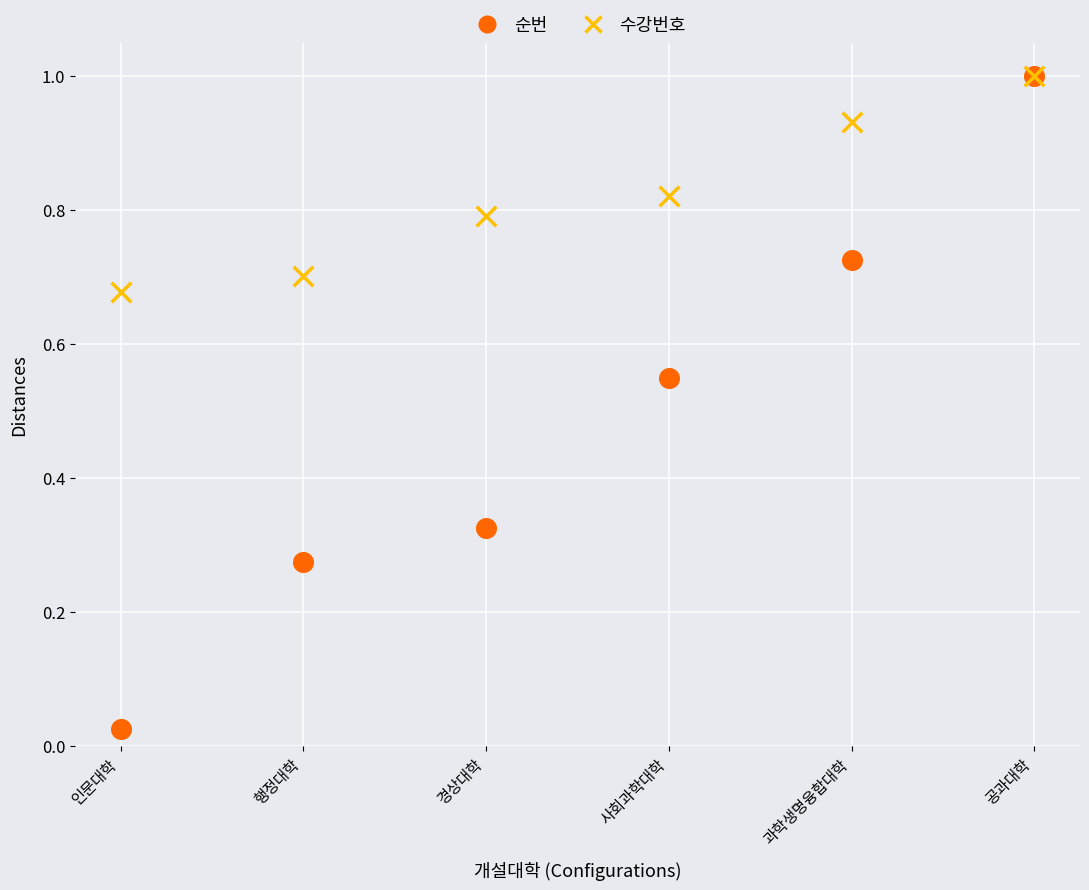

What are all the series names shown in the legend?

순번, 수강번호